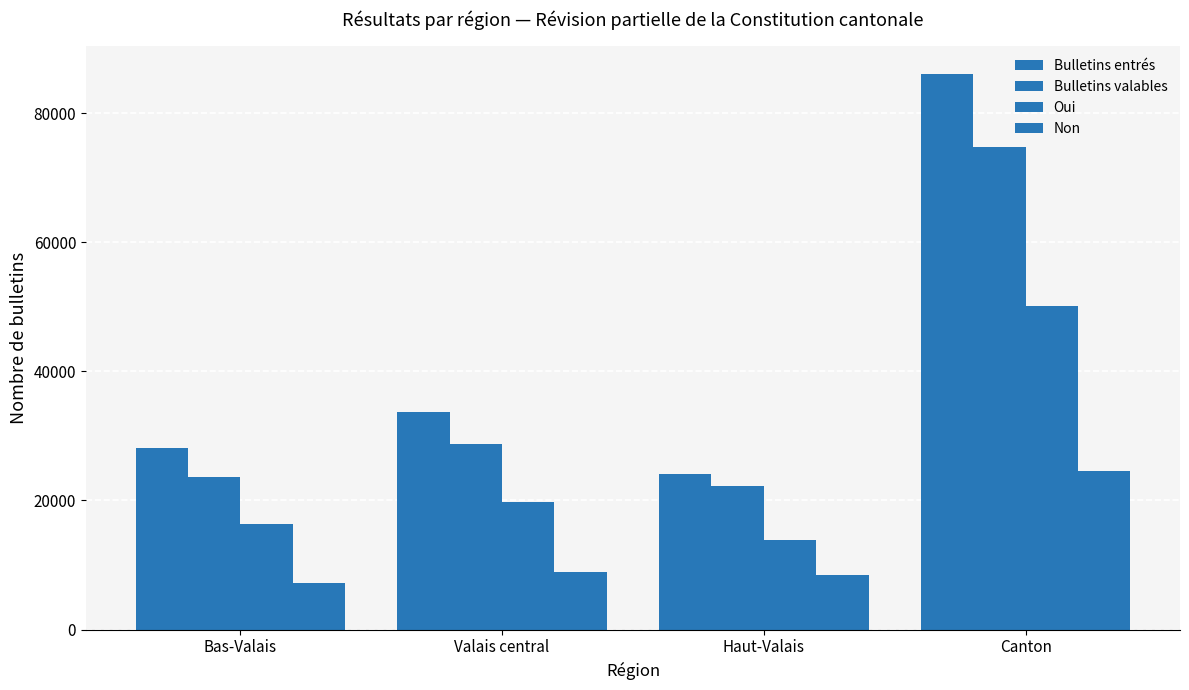

How many bars are there in each group?

4